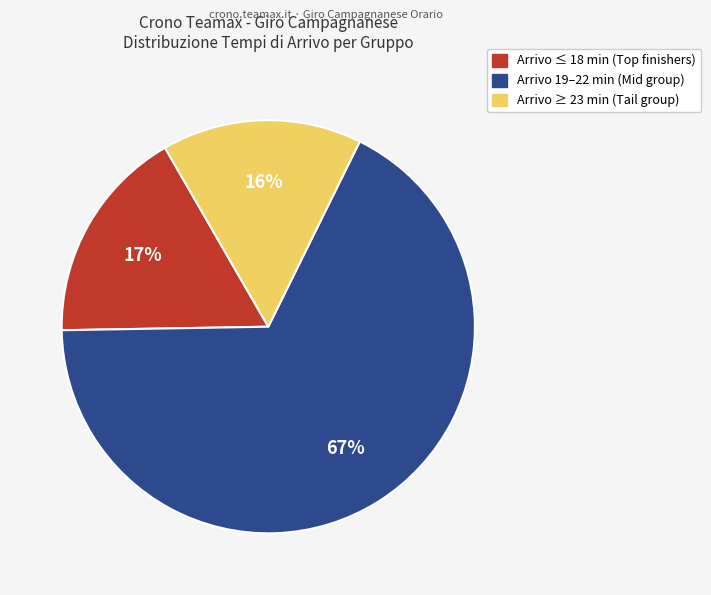

To the nearest percent, what is the average slice percentage?

33%